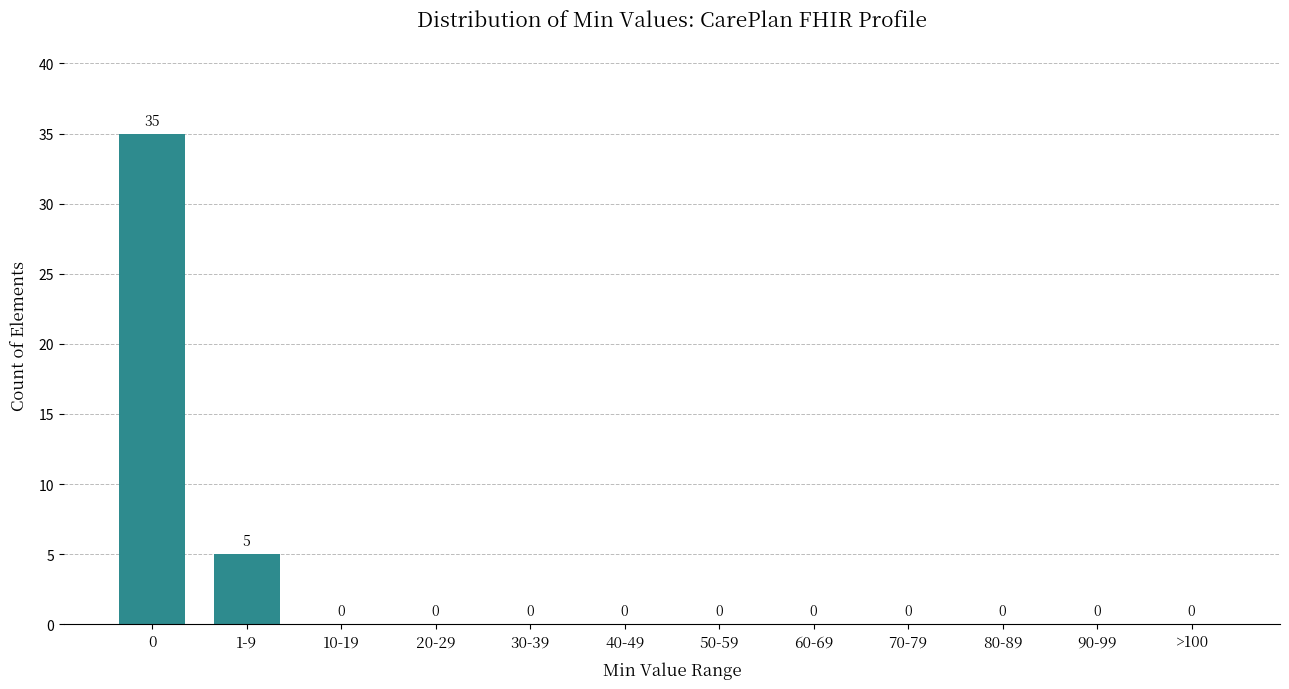

Reading left to right, transcribe all the data shown in this chart.

0=35	1-9=5	10-19=0	20-29=0	30-39=0	40-49=0	50-59=0	60-69=0	70-79=0	80-89=0	90-99=0	>100=0